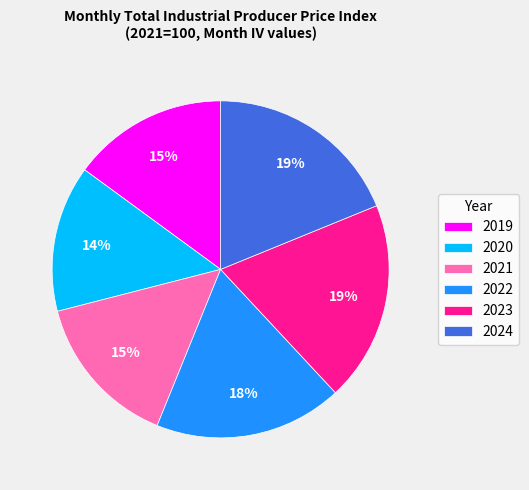

Do 2020 and 2019 together represent more than half of the pie?

No